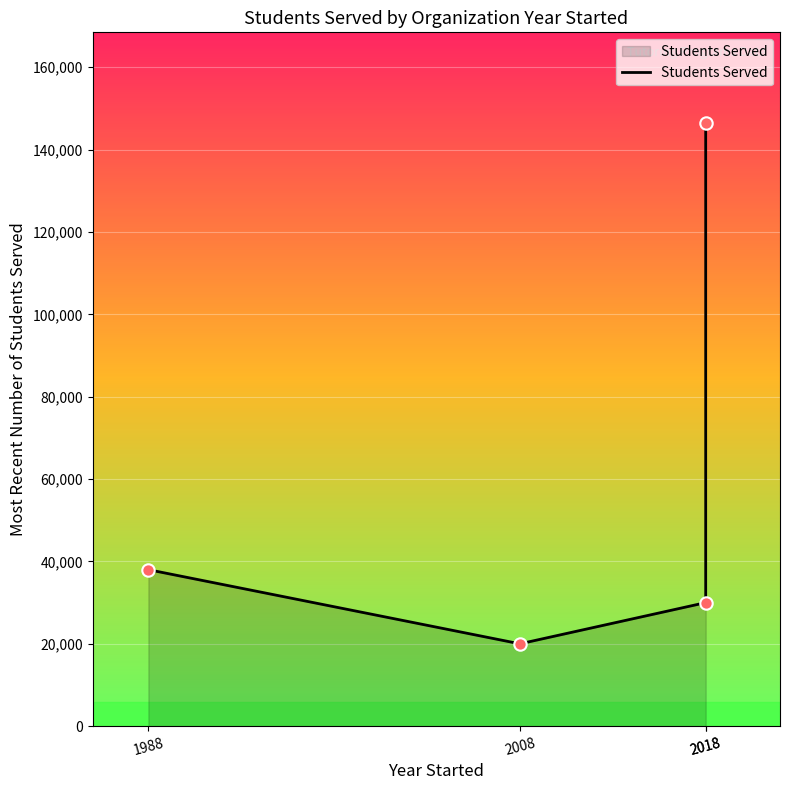

Between 1988 and 2018, which is larger?

1988